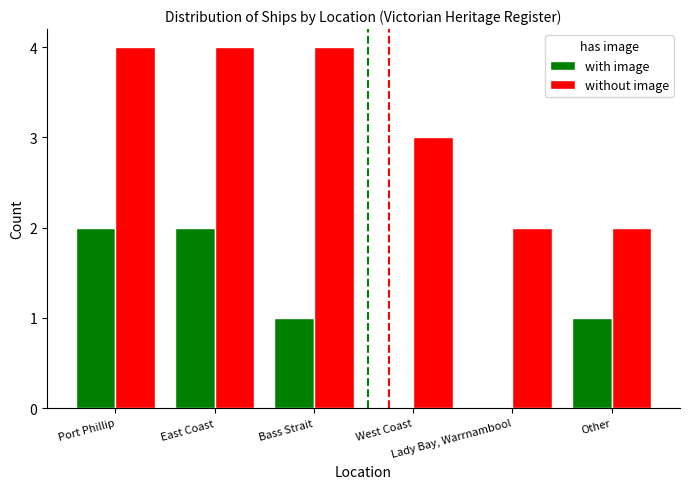

Count the number of categories in the chart.

6